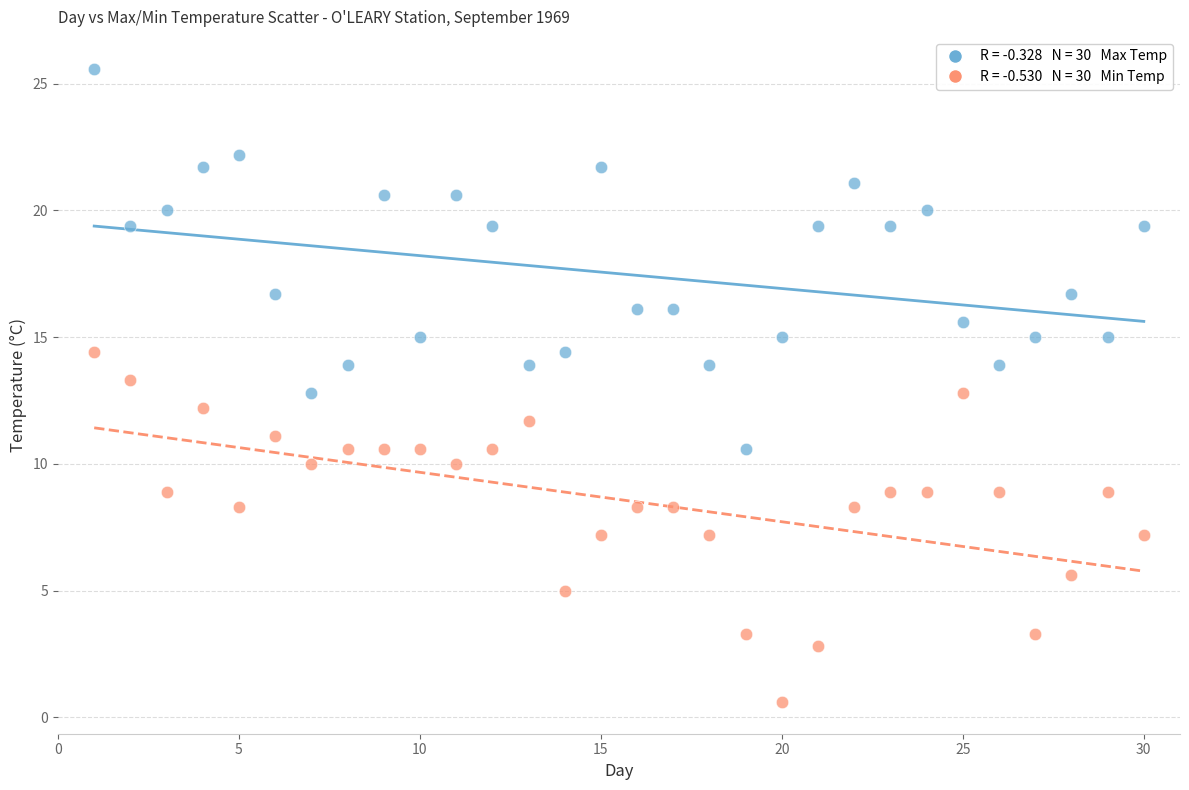

Across all data points, what is the range of X values (max minus min)?

29.0